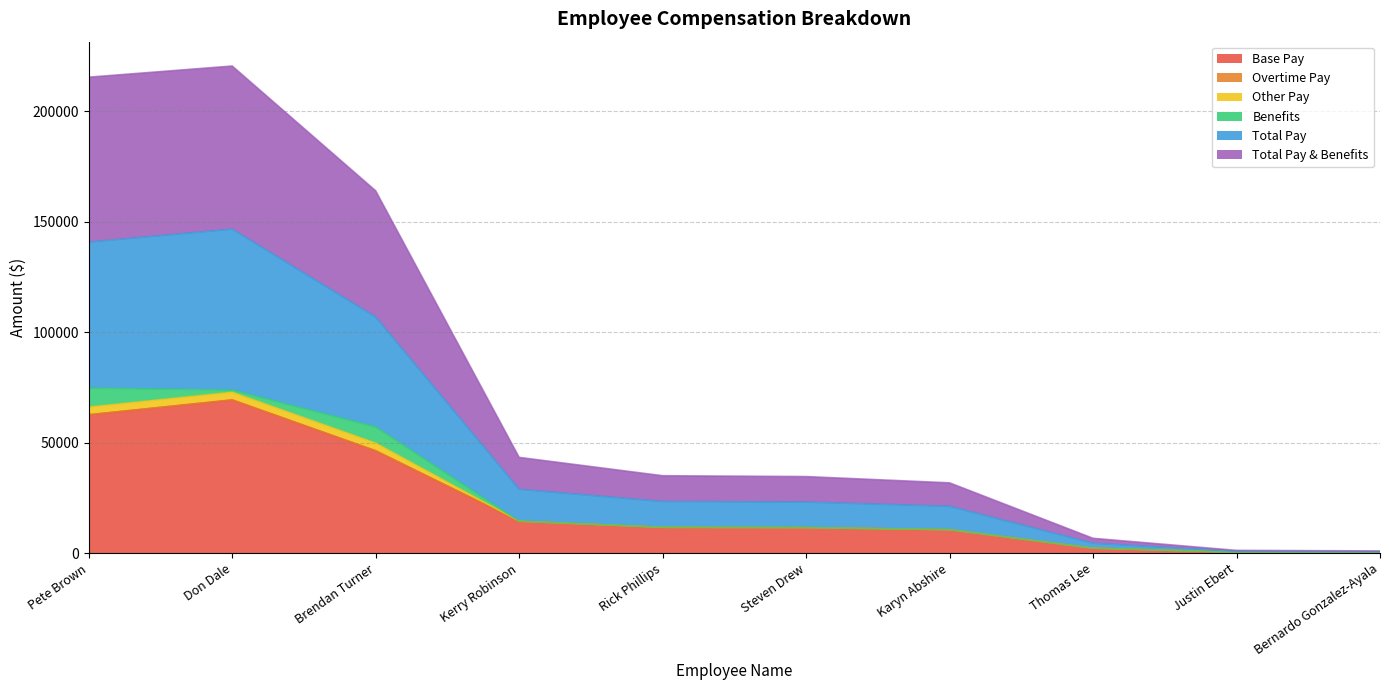

Which has a higher value, Steven Drew or Don Dale?

Don Dale